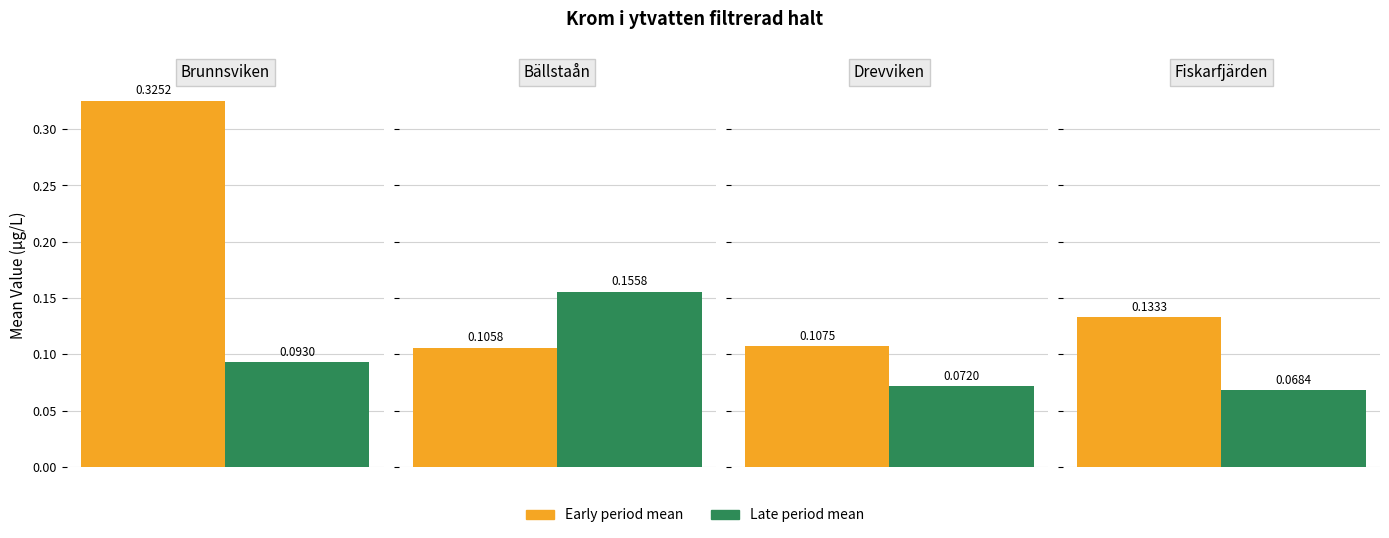

Reading right to left, what are all the values shown in this chart?

early_mean: 0.1	0.1	0.1	0.3
late_mean: 0.1	0.1	0.2	0.1